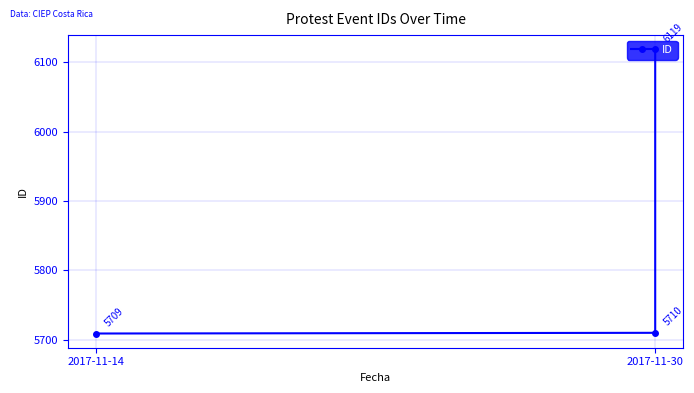

What is the ratio of the value at 2017-11-14 to the value at 2017-11-30?

1.0